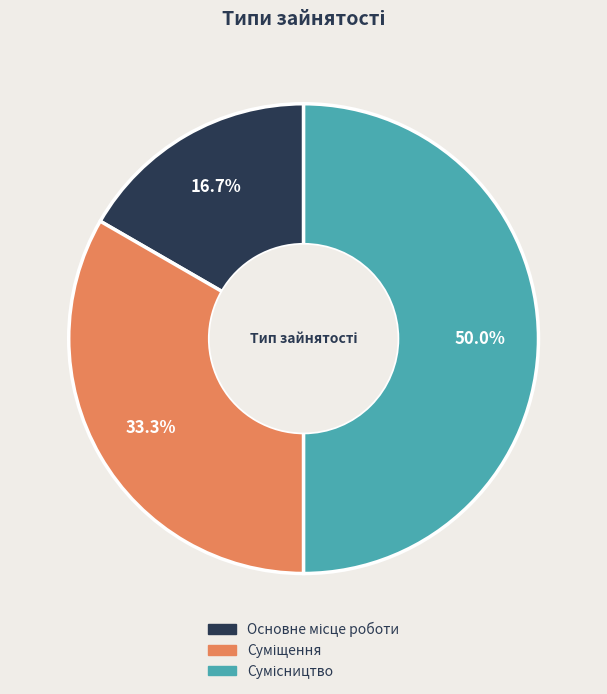

What percentage is NOT represented by Основне місце роботи?

83.3%